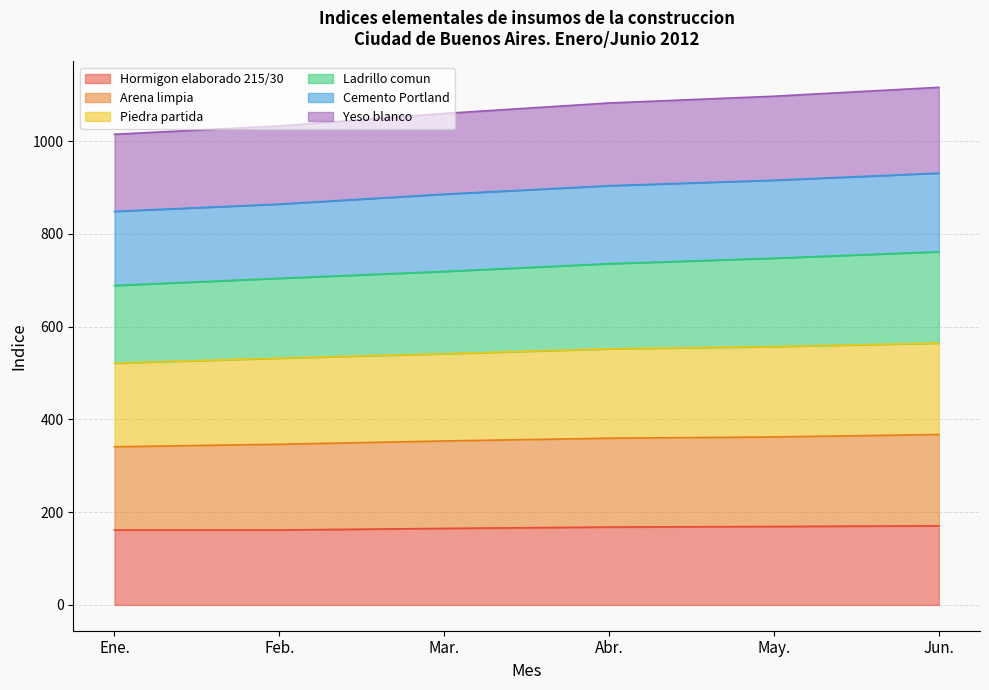

What is the maximum value shown in the chart?

1116.0